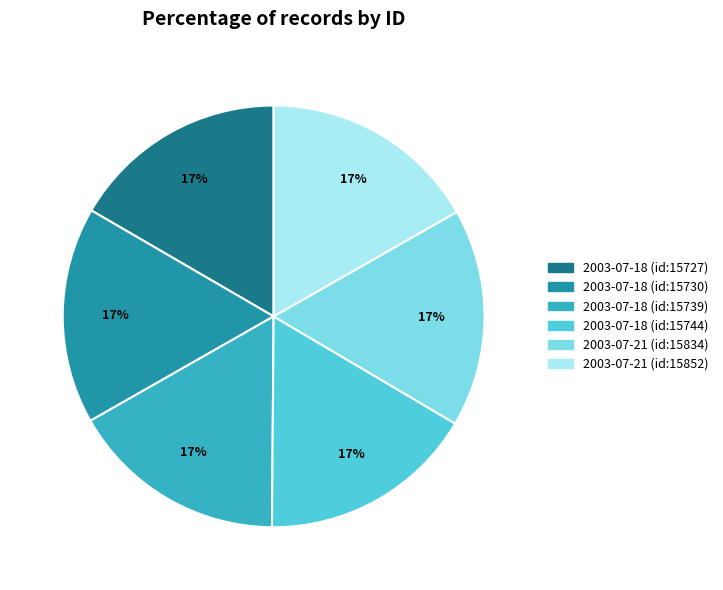

Is it true that 2003-07-21 (id:15834) is 17% of the pie?

True